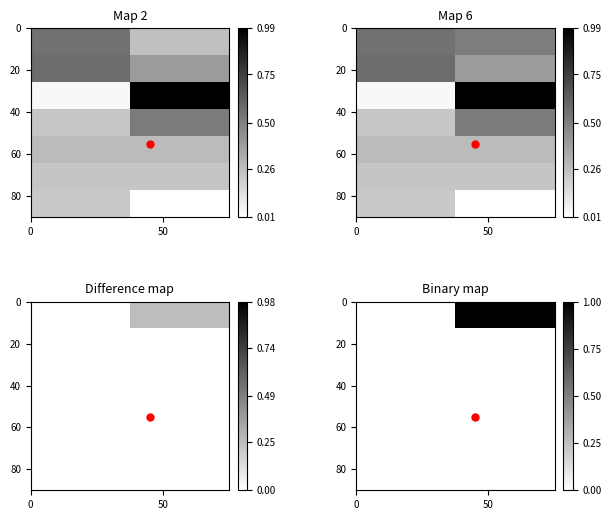

At how many categories does at least one series exceed 0?

1